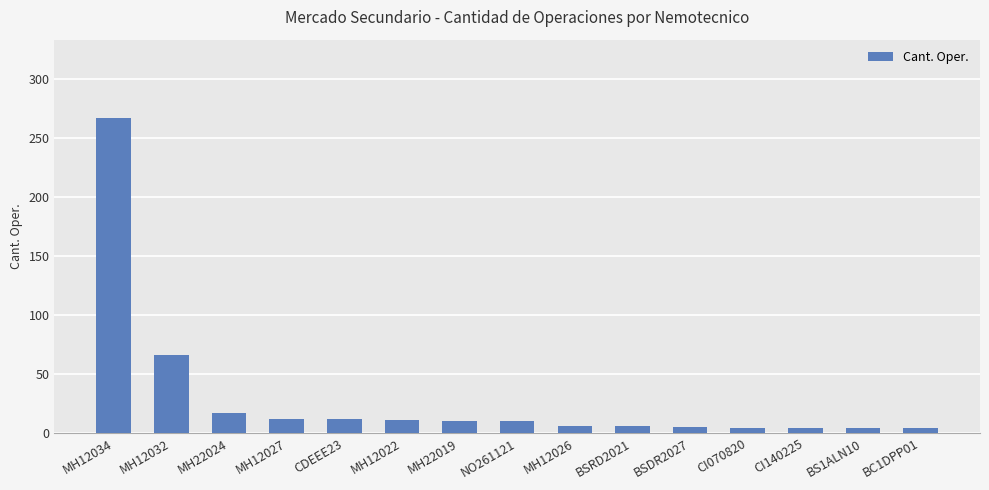

What is the approximate value at MH12032, to the nearest 50?

50